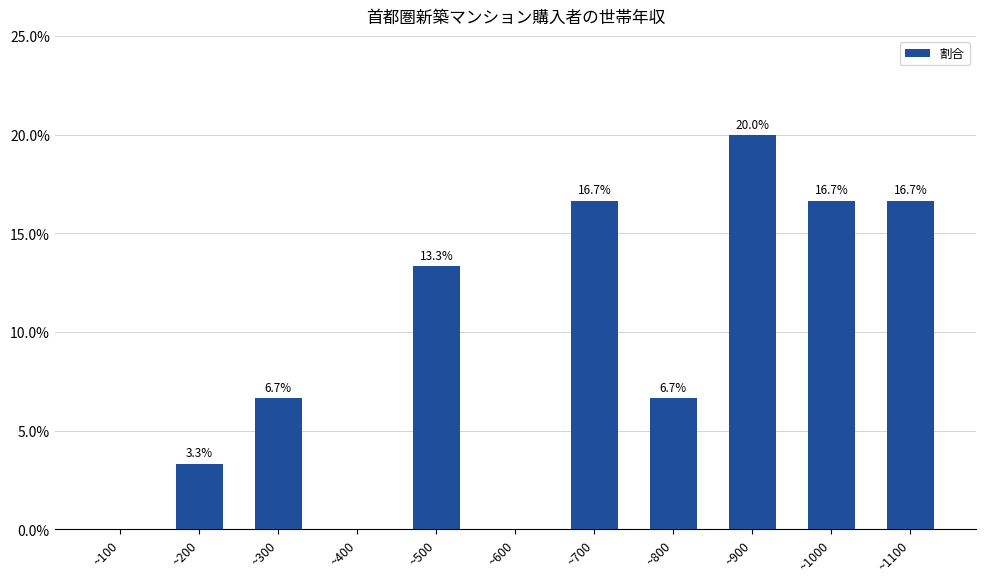

Count the values in the range 0 to 1.

11